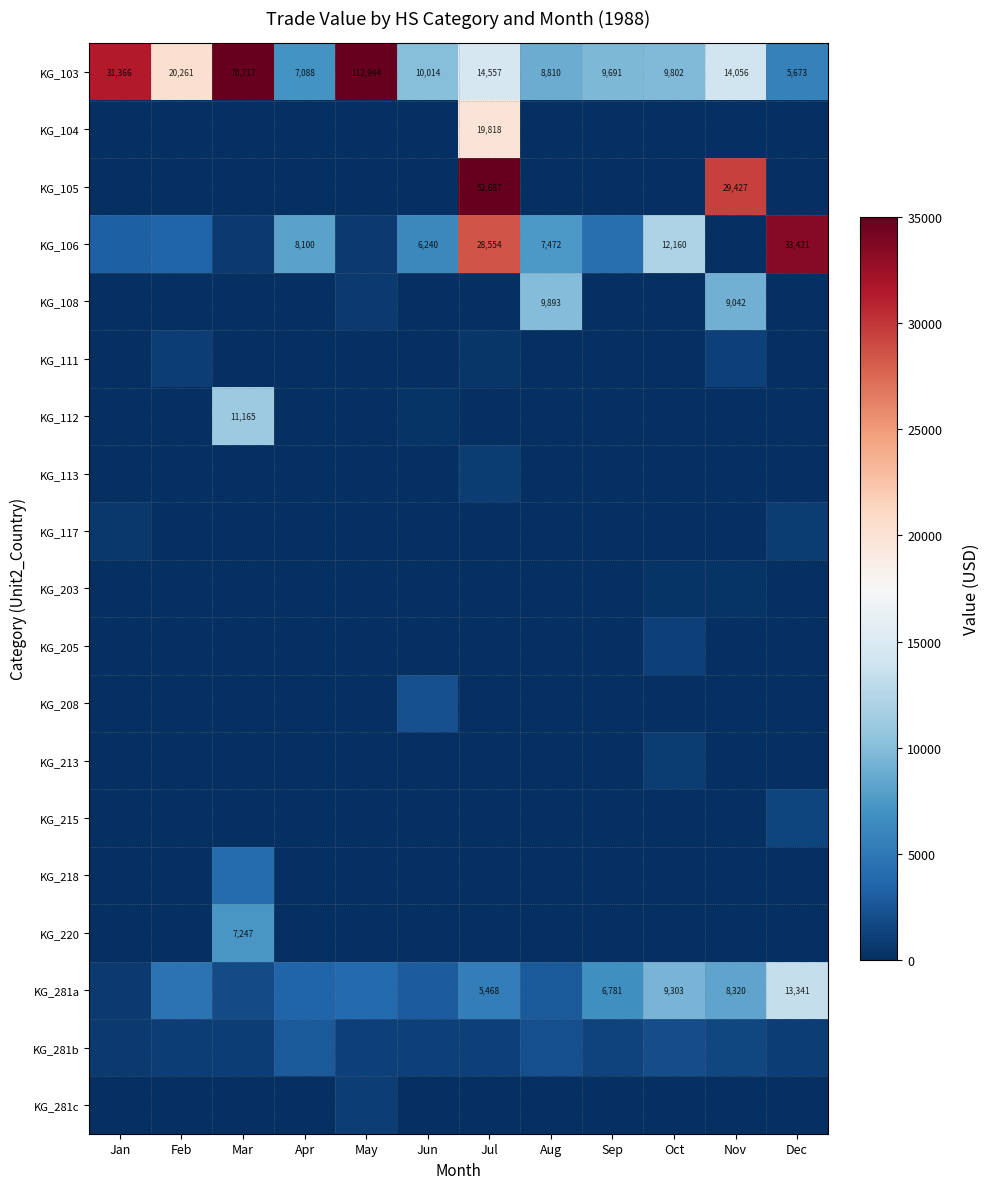

How many series are shown in this chart?

19